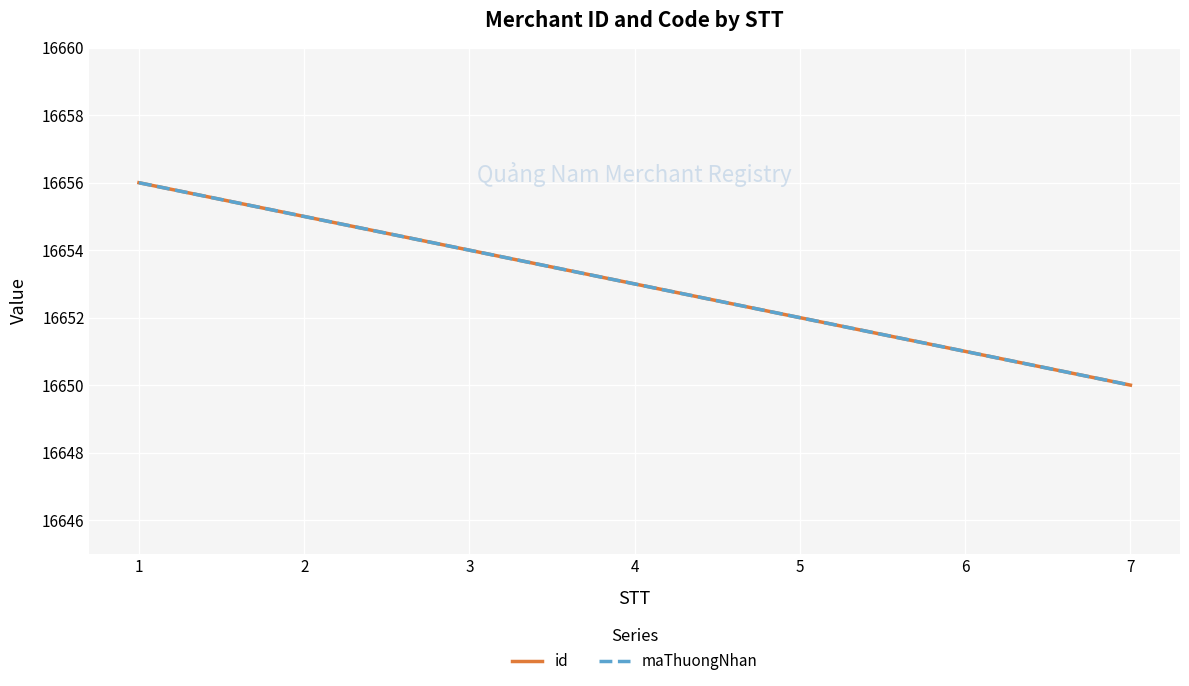

Does the chart display data point markers on the line(s)?

No